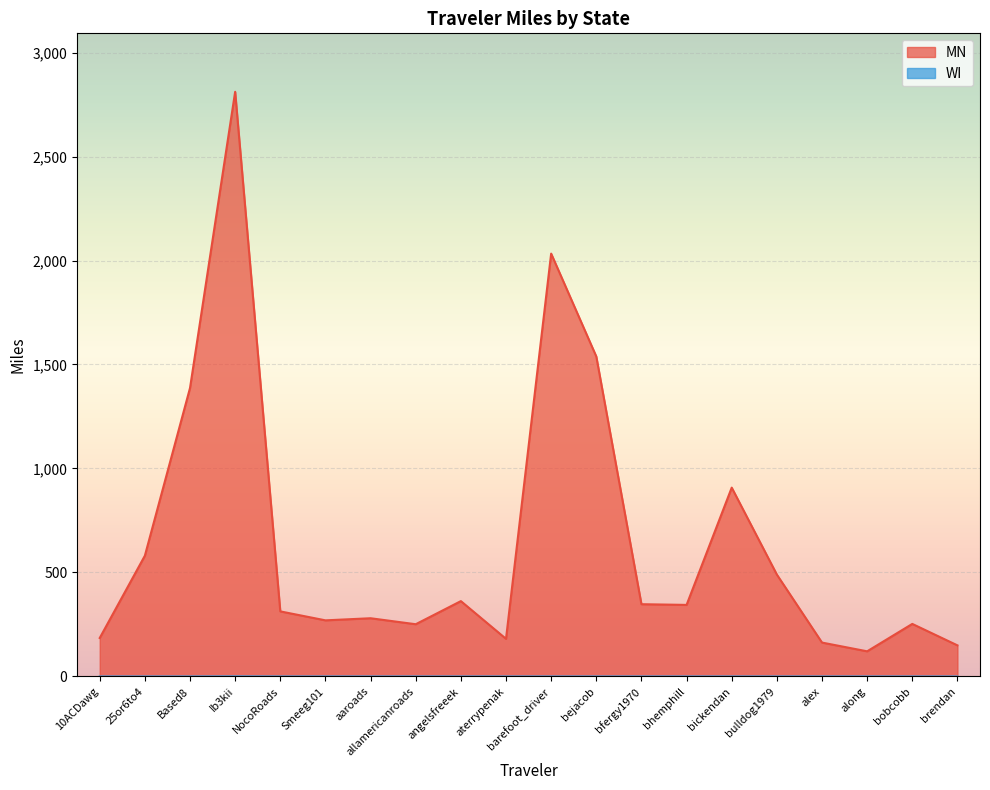

At bobcobb, list the series in order from largest to smallest.

MN, WI